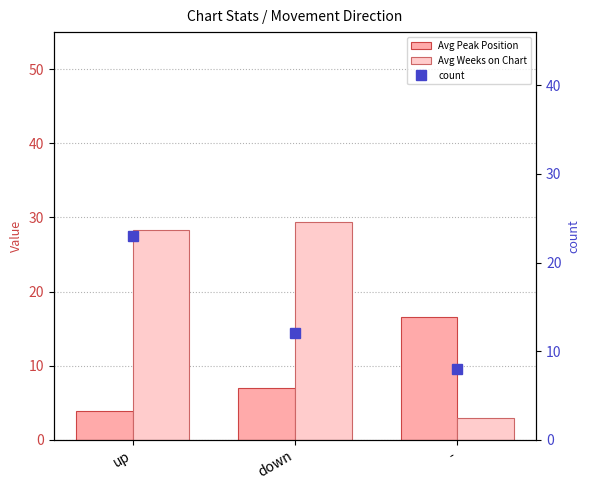

What is the label of the 3rd bar from the right?

up